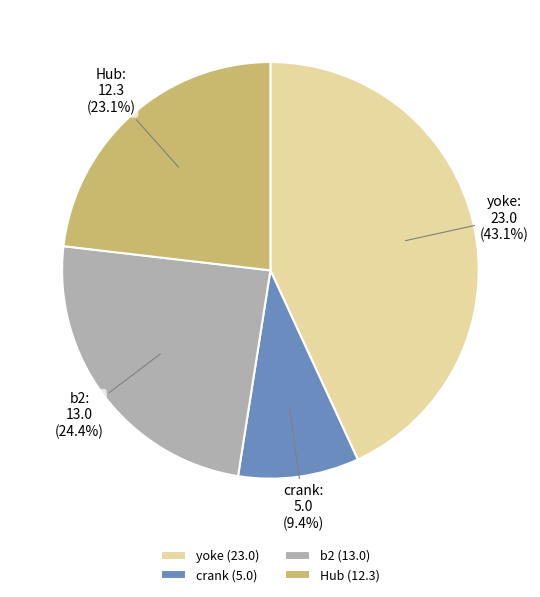

How many slices are in this pie chart?

4